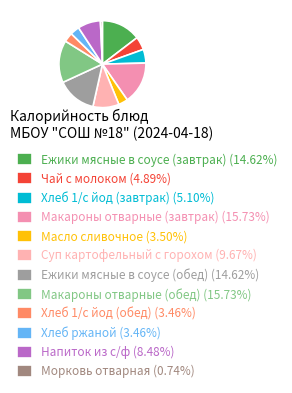

Does any single category account for the majority?

No